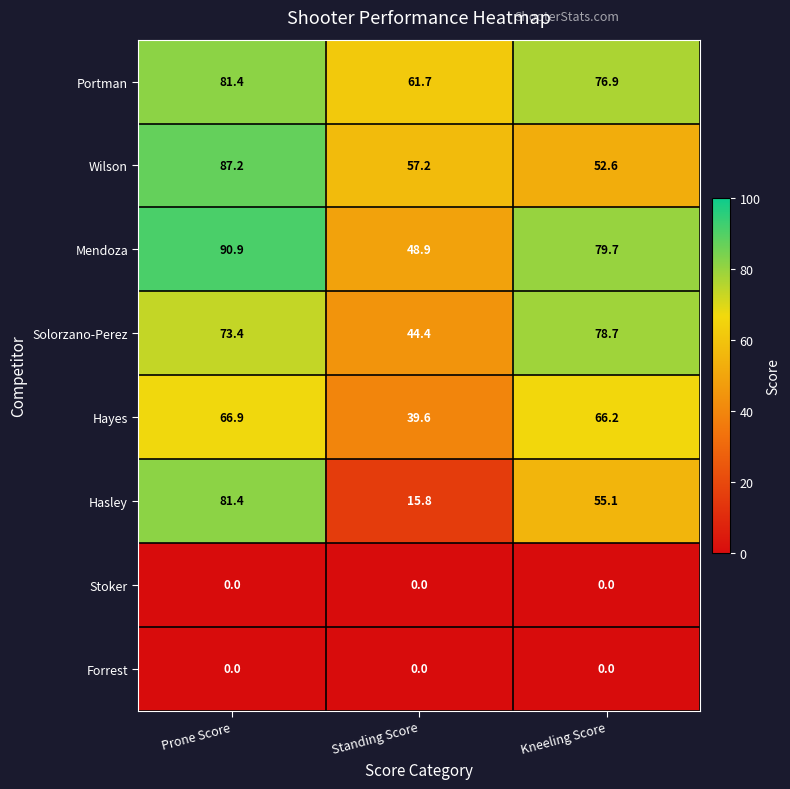

What is the difference between the maximum and minimum values in the Hayes series?

27.3